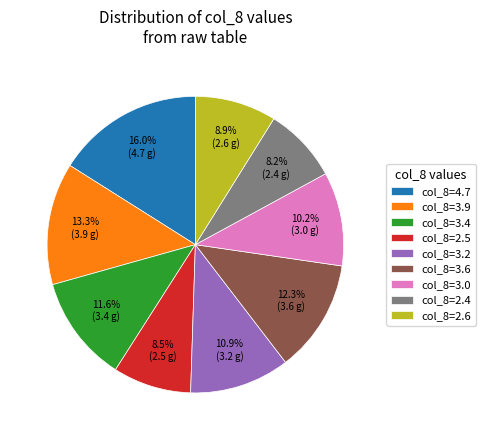

How many slices are in this pie chart?

9